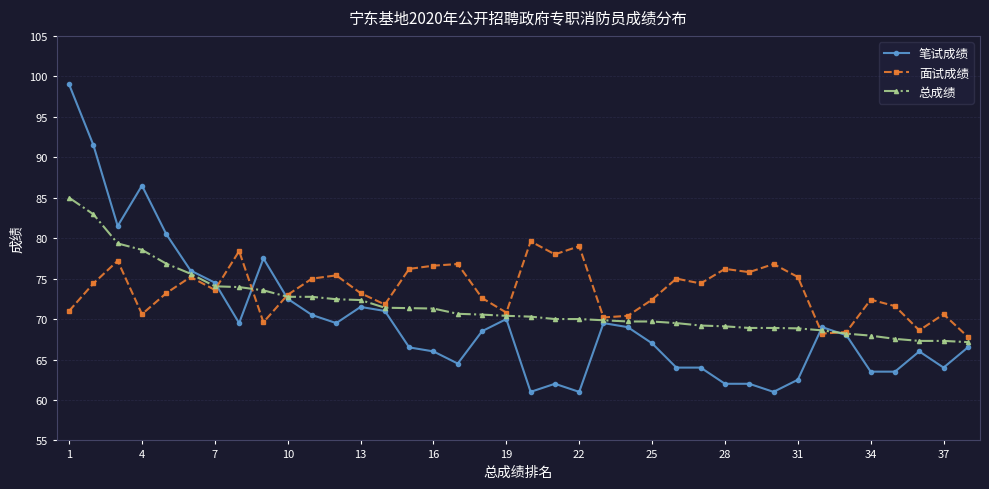

What is the difference between the maximum and minimum values in the 笔试成绩 series?

38.0